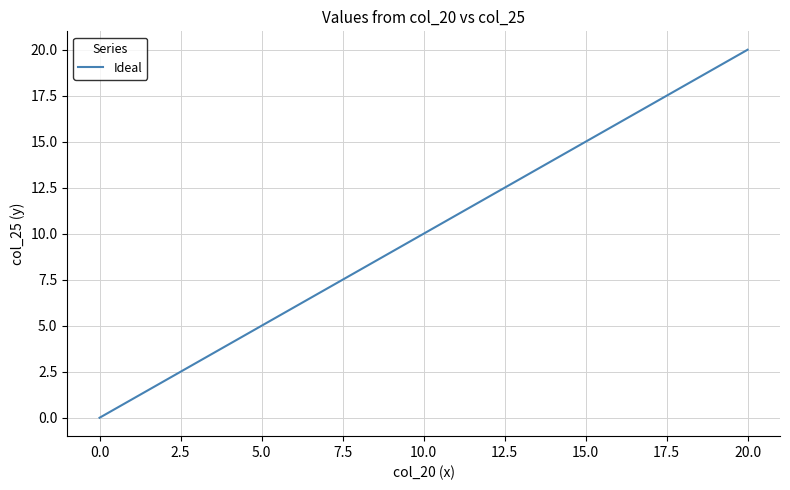

What is the maximum value shown in the chart?

20